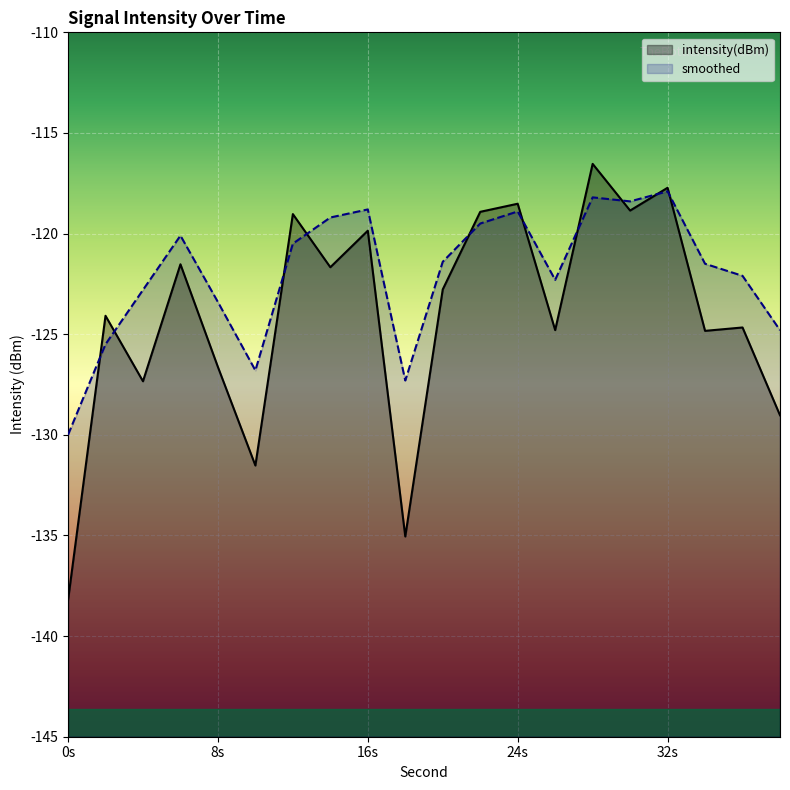

What is the value of the smoothed point at the 20th from the left?

-124.8